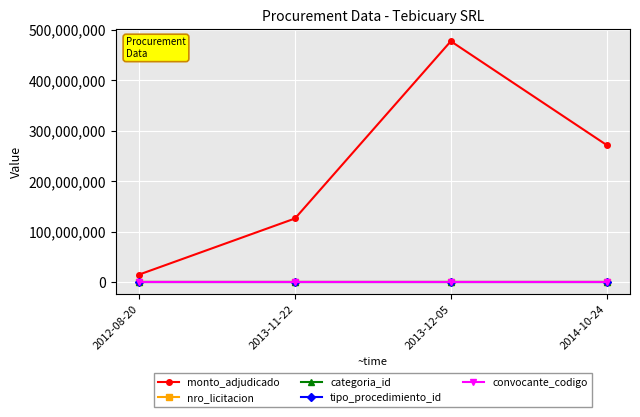

What is the minimum value for convocante_codigo?

140